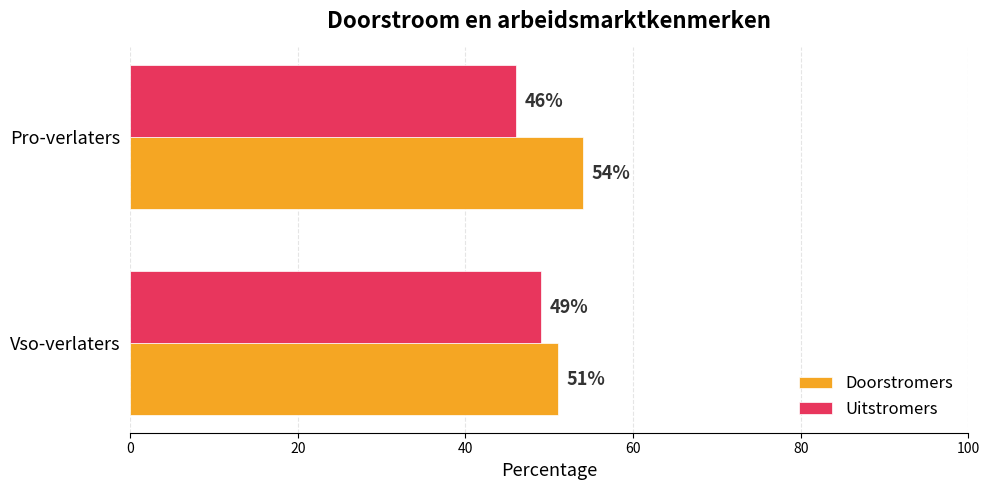

List the series in order of their overall mean, lowest first.

Uitstromers, Doorstromers